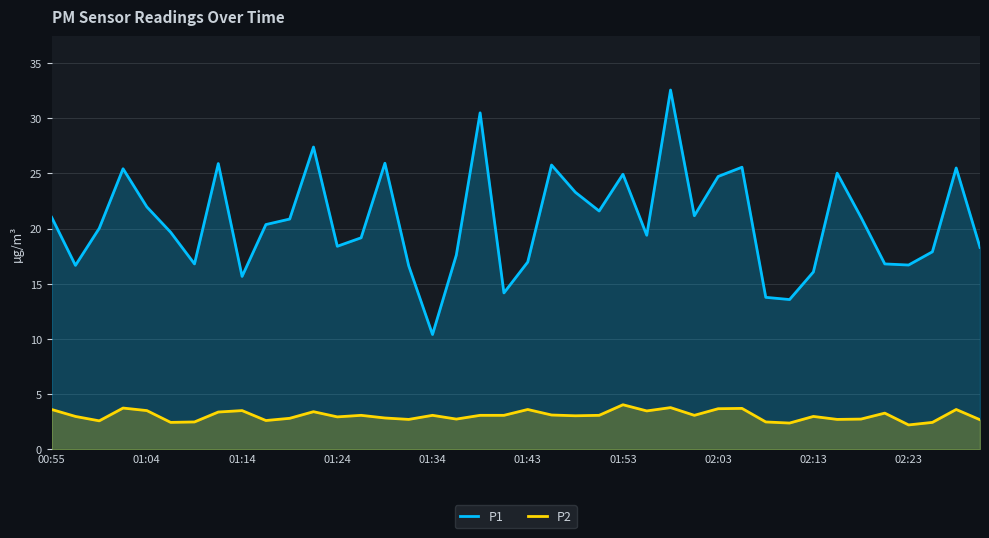

What are all the series names shown in the legend?

P1, P2